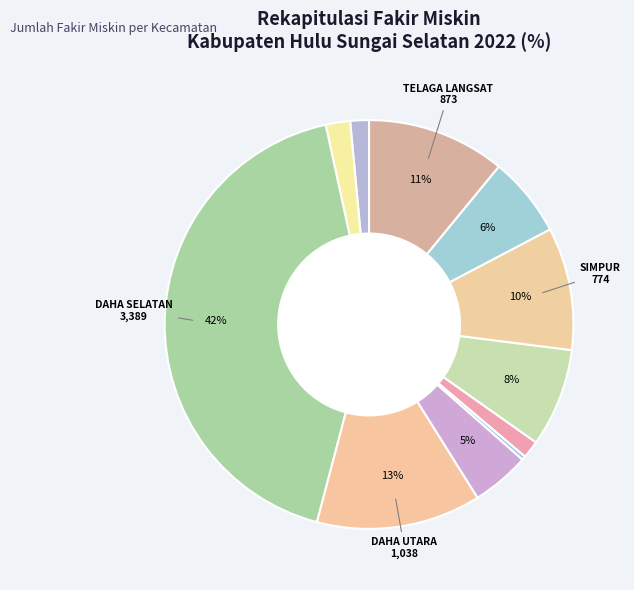

How many slices are in this pie chart?

11